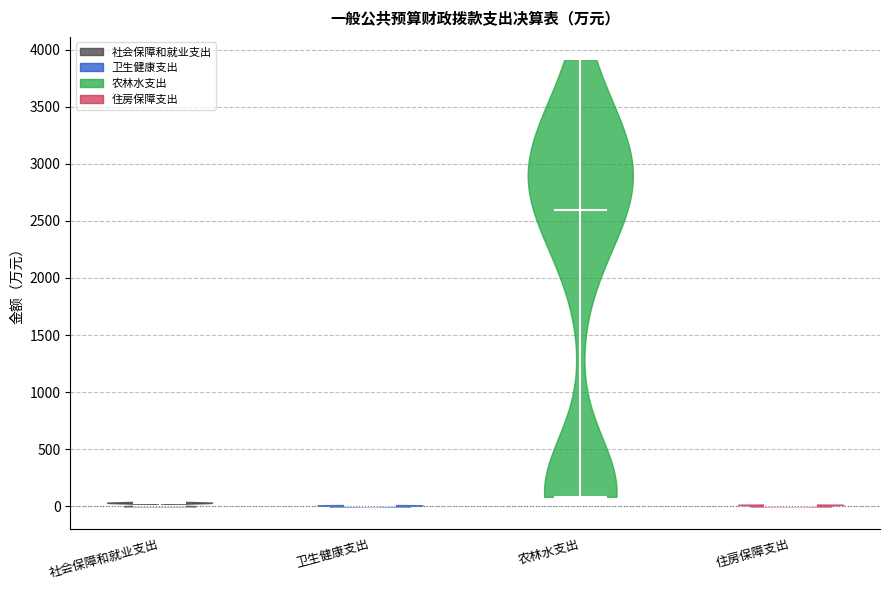

Reading left to right, read every violin against the y-axis: where its median line is, and the lowest and highest points it reaches. The values are not printed on the chart, so give them approximately, as read against the axis.

社会保障和就业支出: median line 50, lowest point 0, highest point 50
卫生健康支出: median line 0, lowest point 0, highest point 0
农林水支出: median line 2600, lowest point 100, highest point 3900
住房保障支出: median line 0, lowest point 0, highest point 0